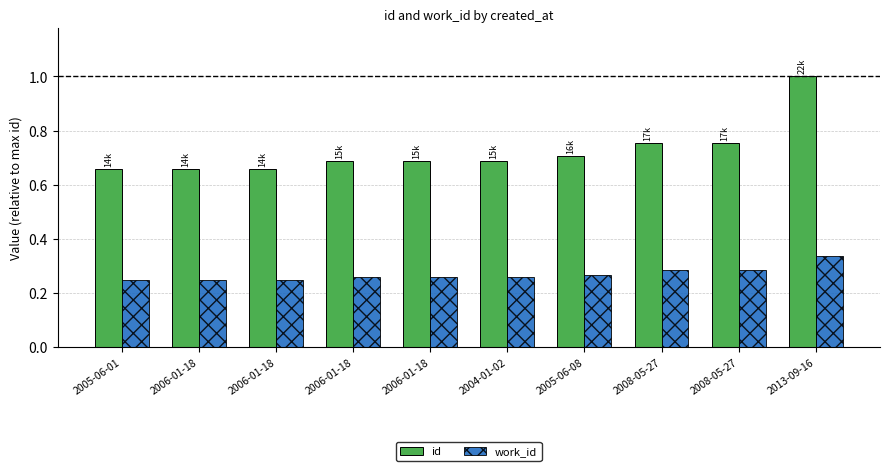

At how many categories does at least one series exceed 0?

10